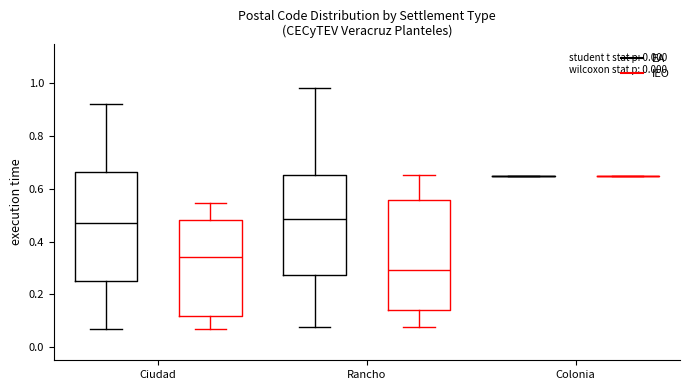

Reading left to right, read every box against the y-axis: the position of its median line, the range the box covers, and the ends of its whiskers. The values are not printed on the chart, so give them approximately, as read against the axis.

Ciudad (EA): median 0.48, box 0.24 to 0.66, whiskers 0.06 to 0.92
Ciudad (IEO): median 0.34, box 0.12 to 0.48, whiskers 0.06 to 0.54
Rancho (EA): median 0.48, box 0.28 to 0.66, whiskers 0.08 to 0.98
Rancho (IEO): median 0.30, box 0.14 to 0.56, whiskers 0.08 to 0.66
Colonia (EA): box collapsed to a line at 0.64, whiskers 0.64 to 0.64
Colonia (IEO): box collapsed to a line at 0.64, whiskers 0.64 to 0.64